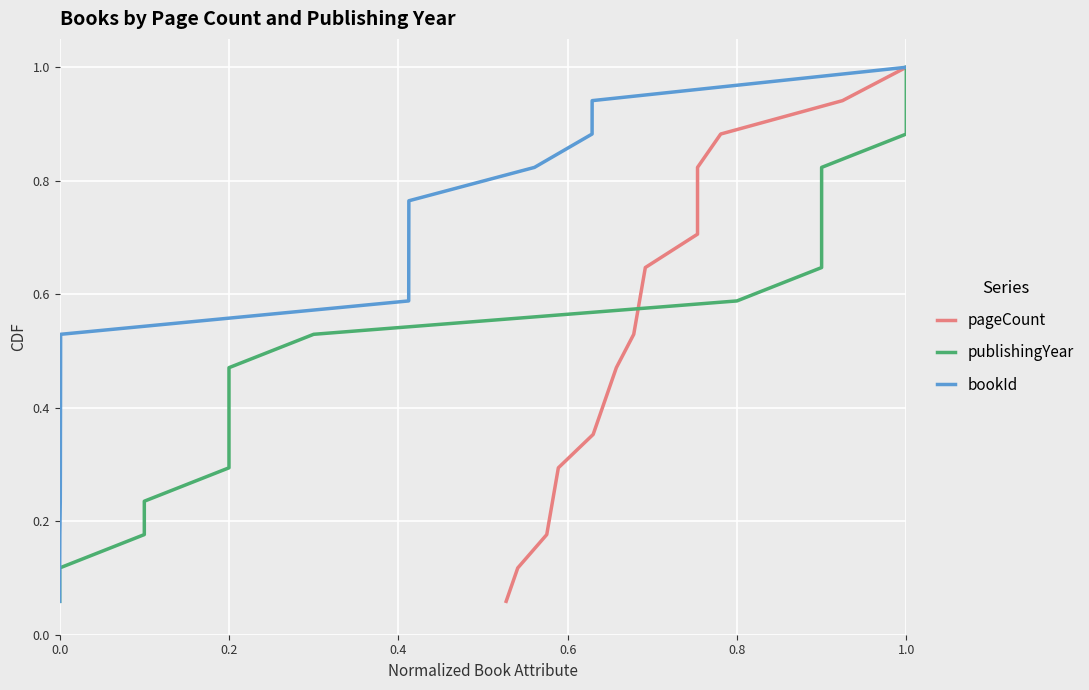

What is the highest value of the bookId series?

1.0